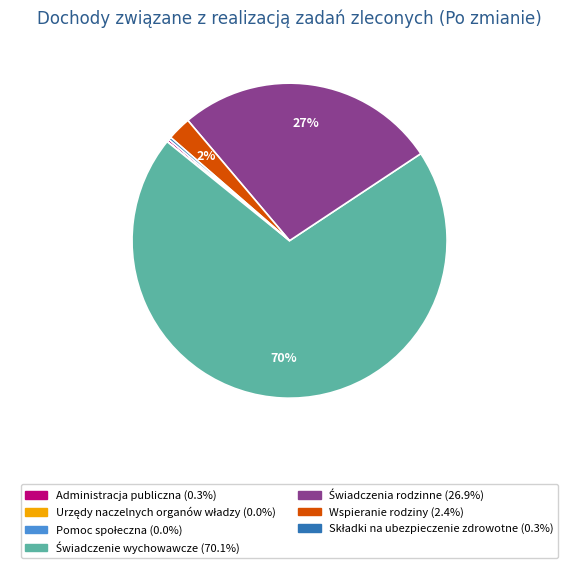

Is there any slice that represents more than half of the pie?

Yes